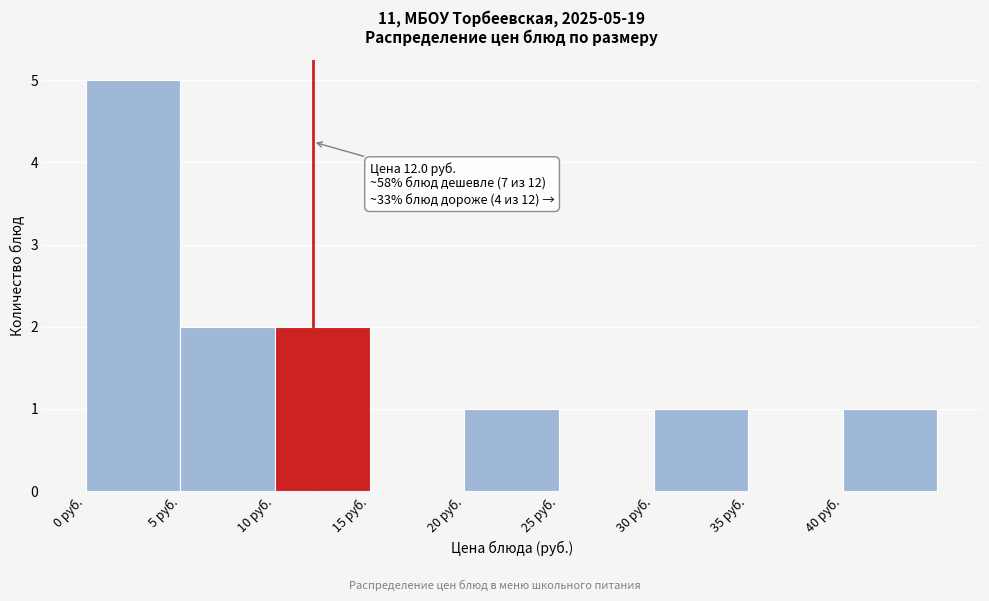

Over which range of the x-axis is the bar tallest?

0 to 5